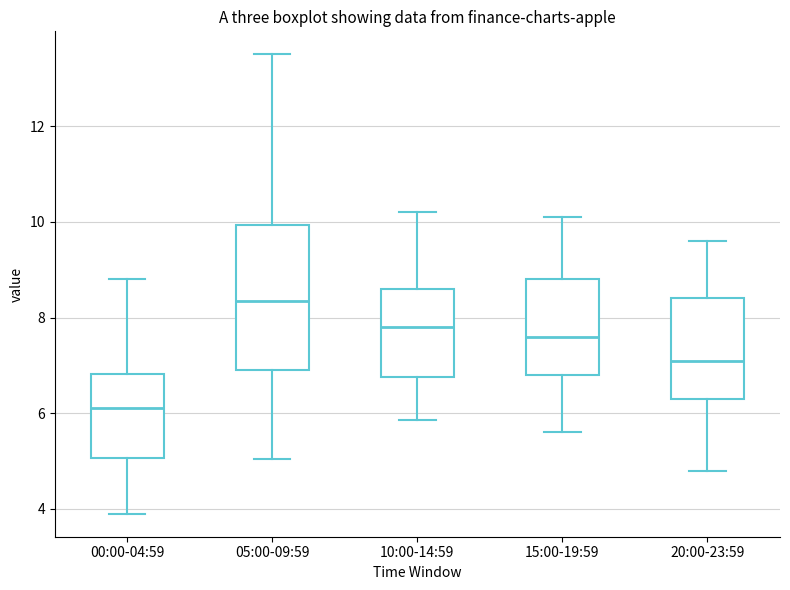

Where does the lower whisker of the box for 10:00-14:59 end on the y-axis? The values are not printed on the chart, so give them approximately, as read against the axis.

5.8